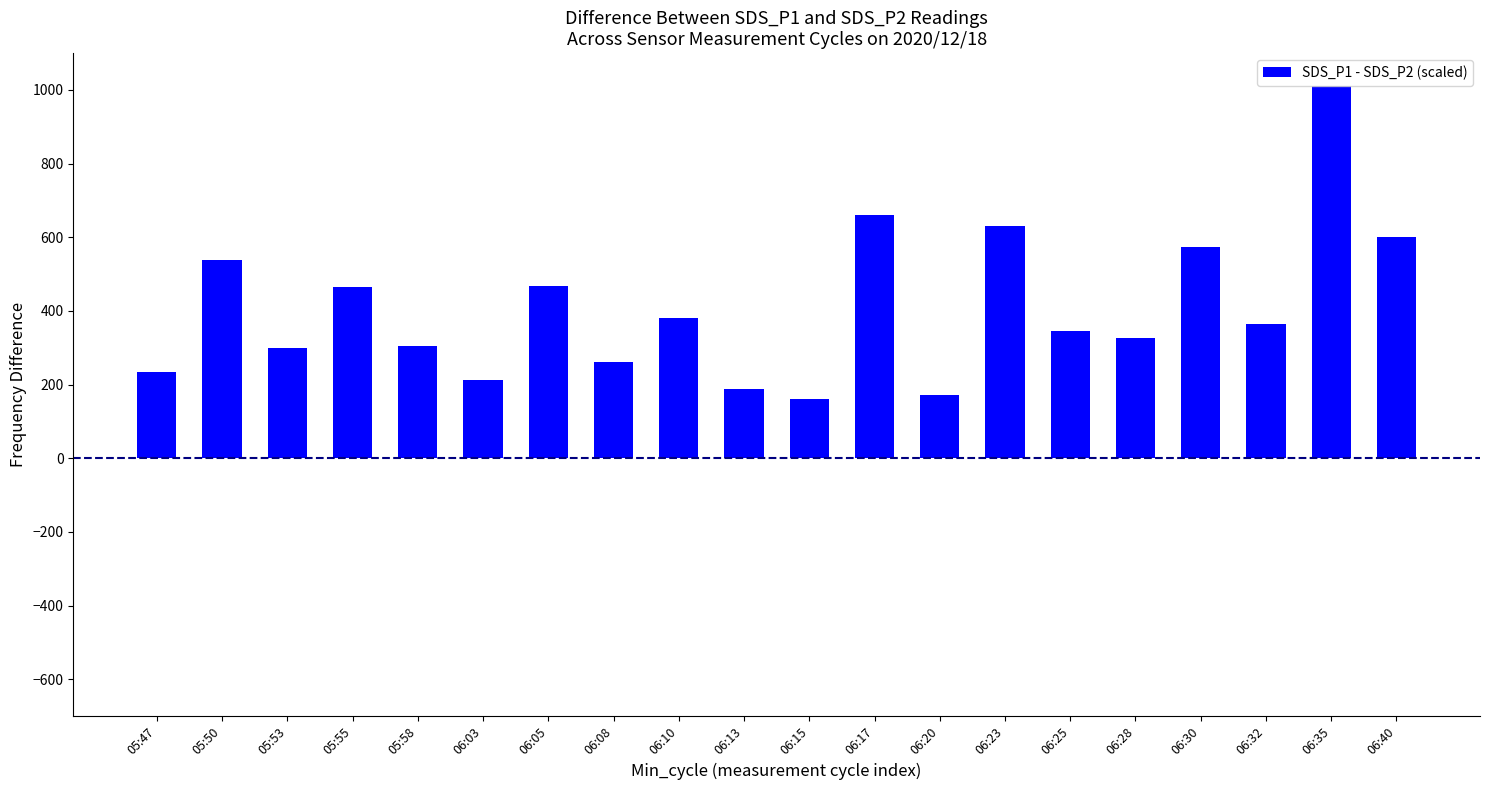

What is the value of the 13th bar from the left?

173.0